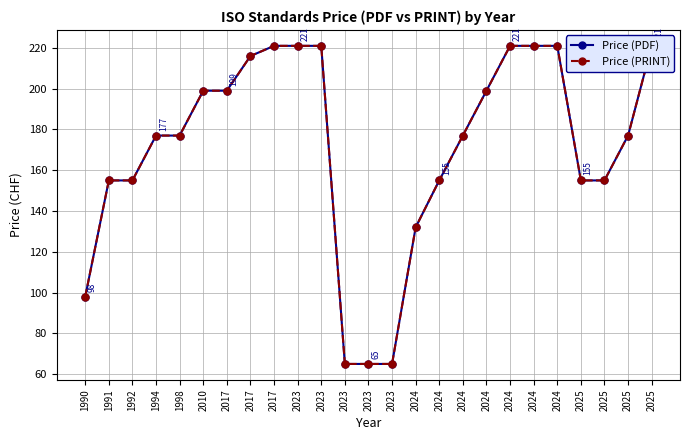

Which category has the lowest value in the Price (PDF) series?

2023